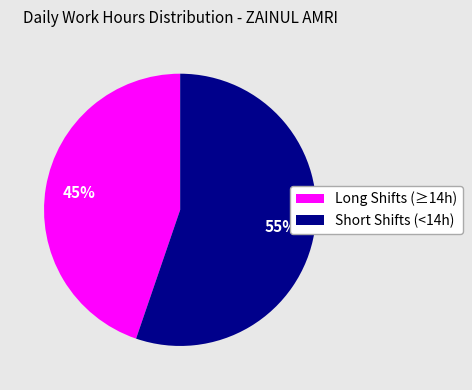

To the nearest percent, what is the combined percentage of Short Shifts (<14h) and Long Shifts (≥14h)?

100%